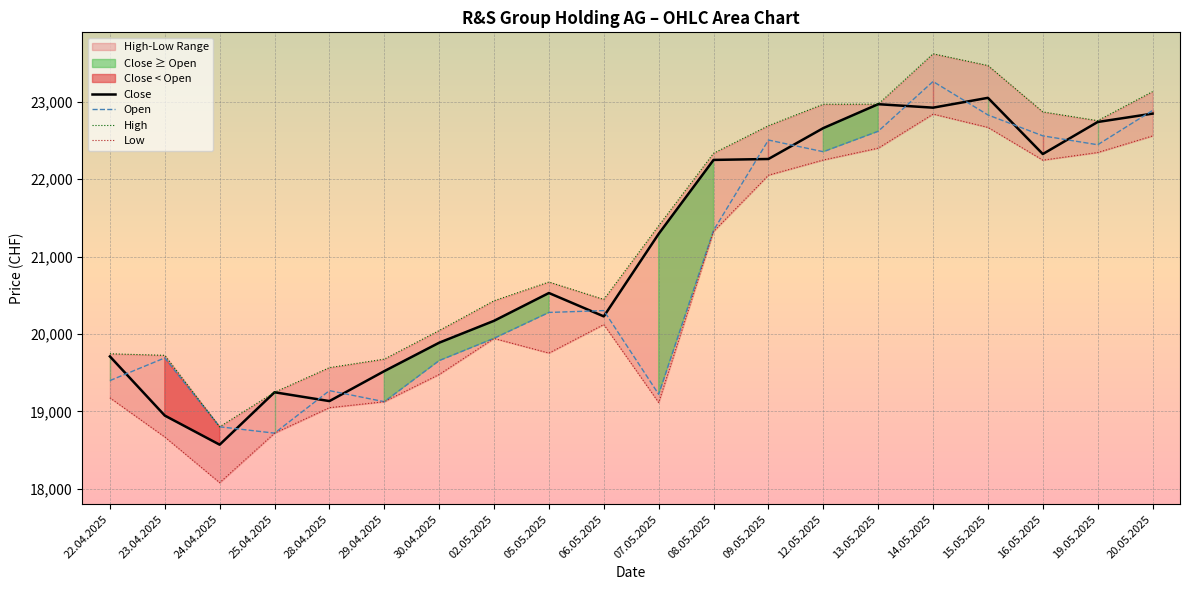

Rank the series by their average value, from lowest to highest.

Low, Open, Close, High